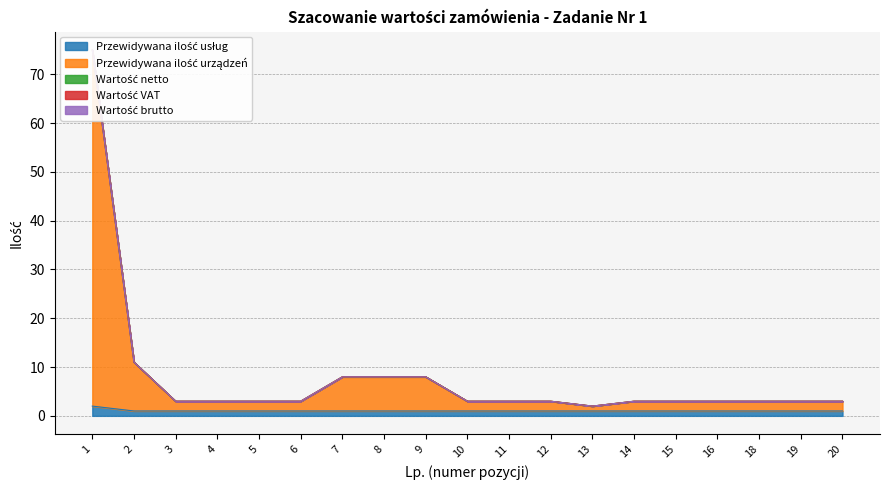

True or false: Wartość netto and Wartość VAT cross at least once.

False